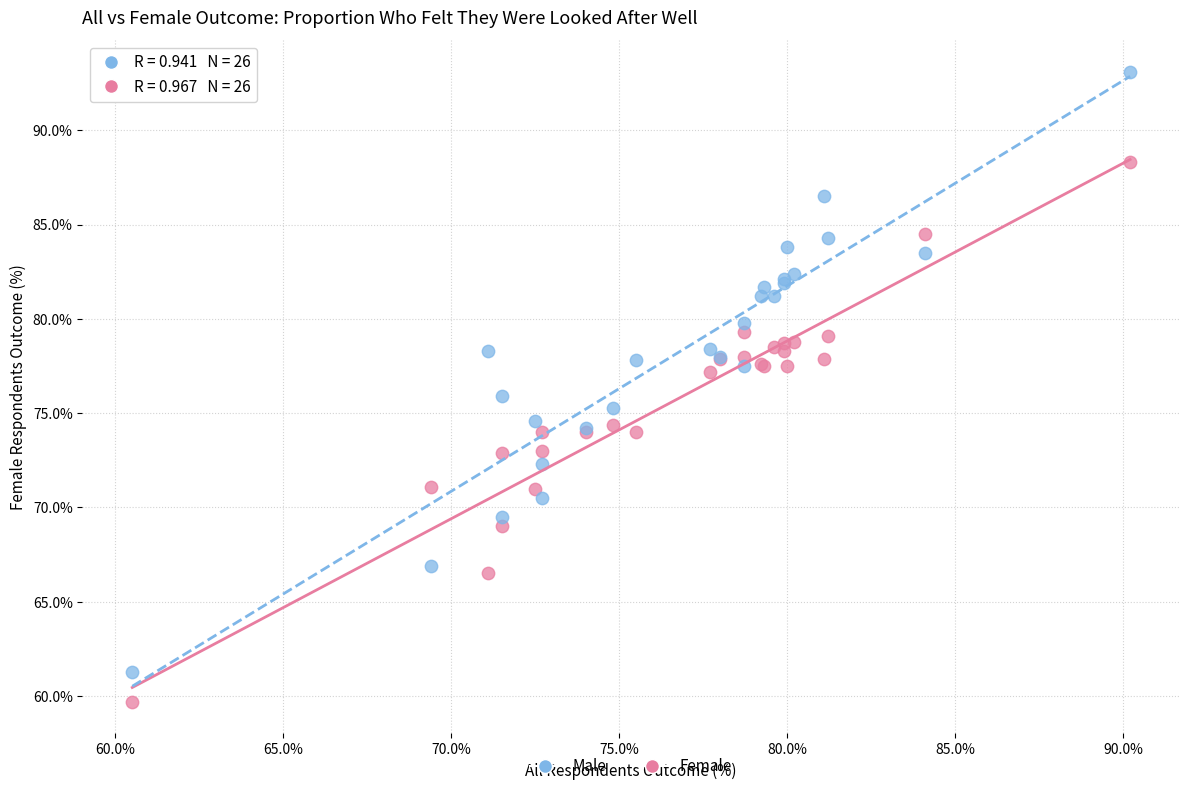

What are all the series names shown in the legend?

Male, Female